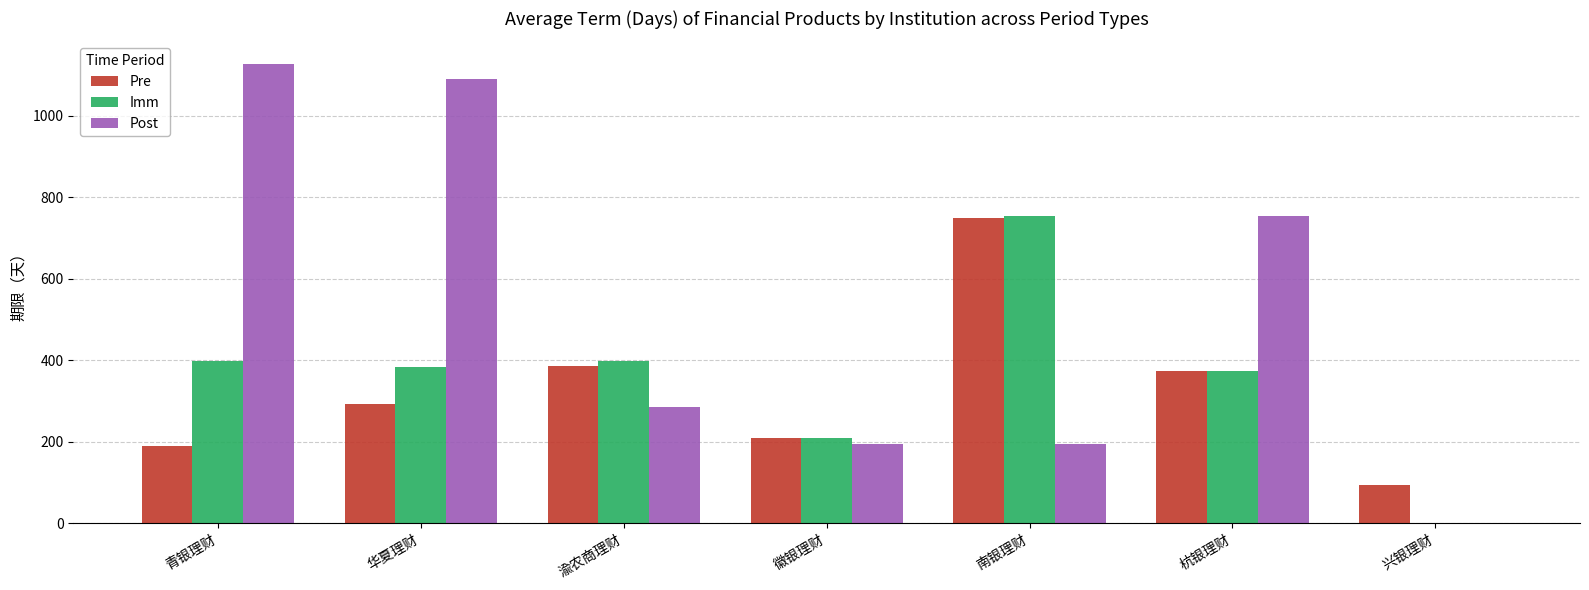

The Pre series shows 210 at 徽银理财. True or false?

True